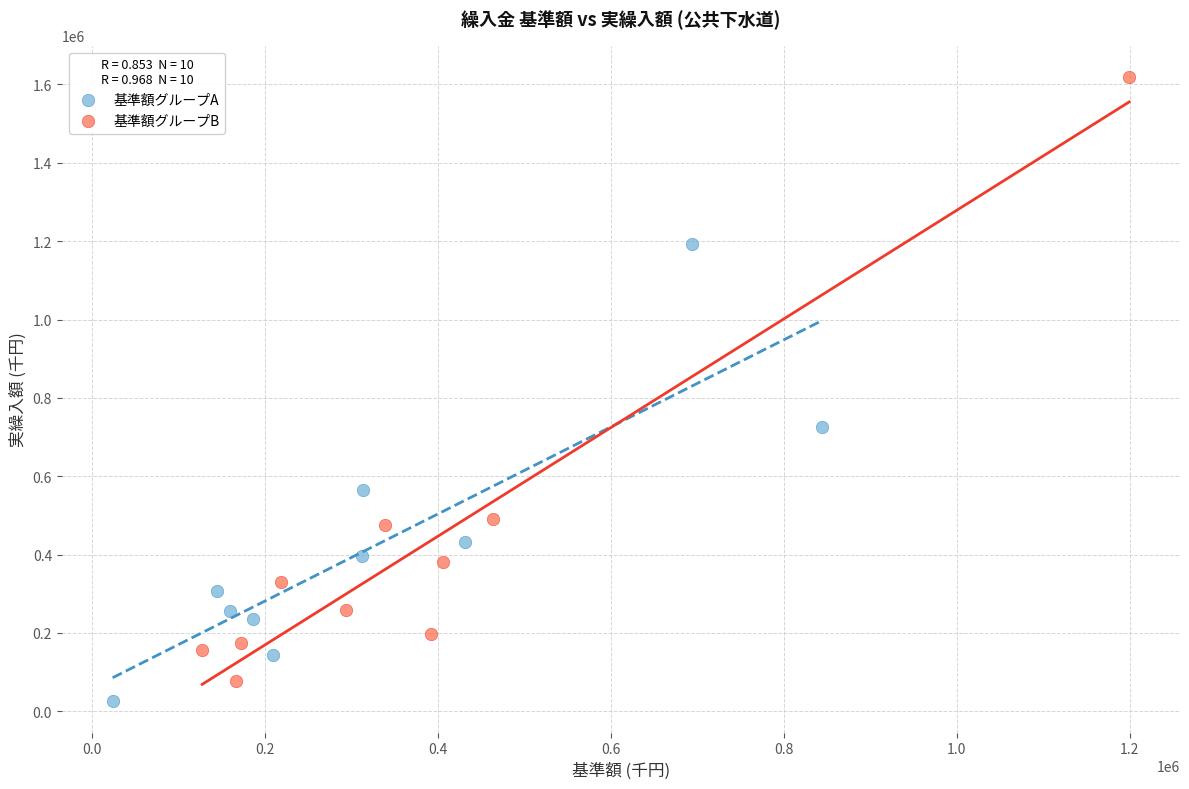

Which series has the largest Y range (max minus min)?

基準額グループB